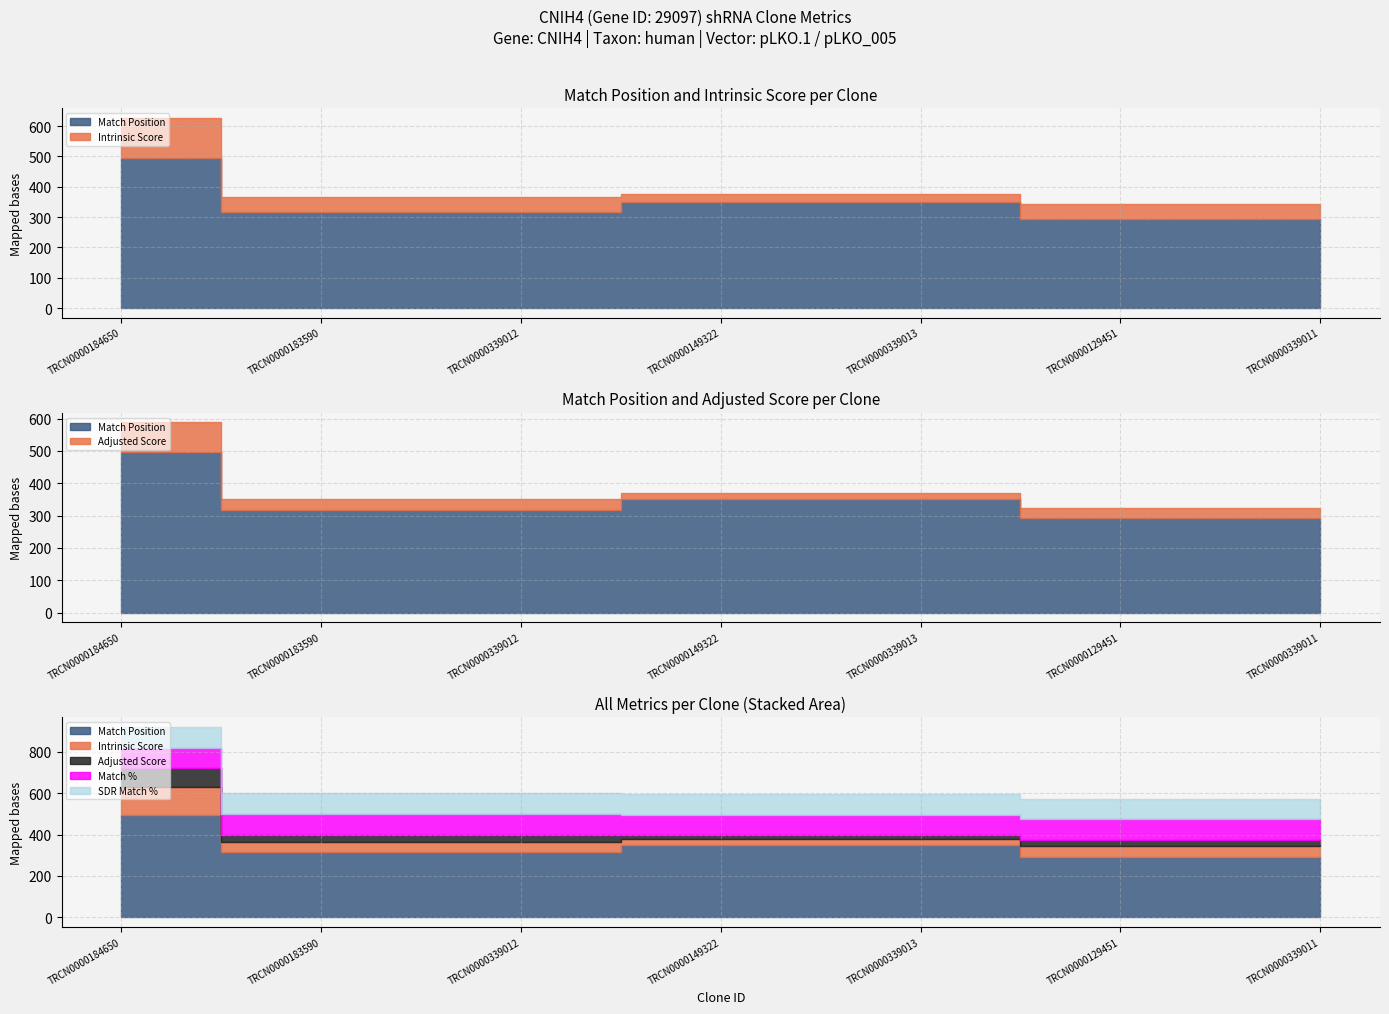

How many lines are shown in the chart?

5